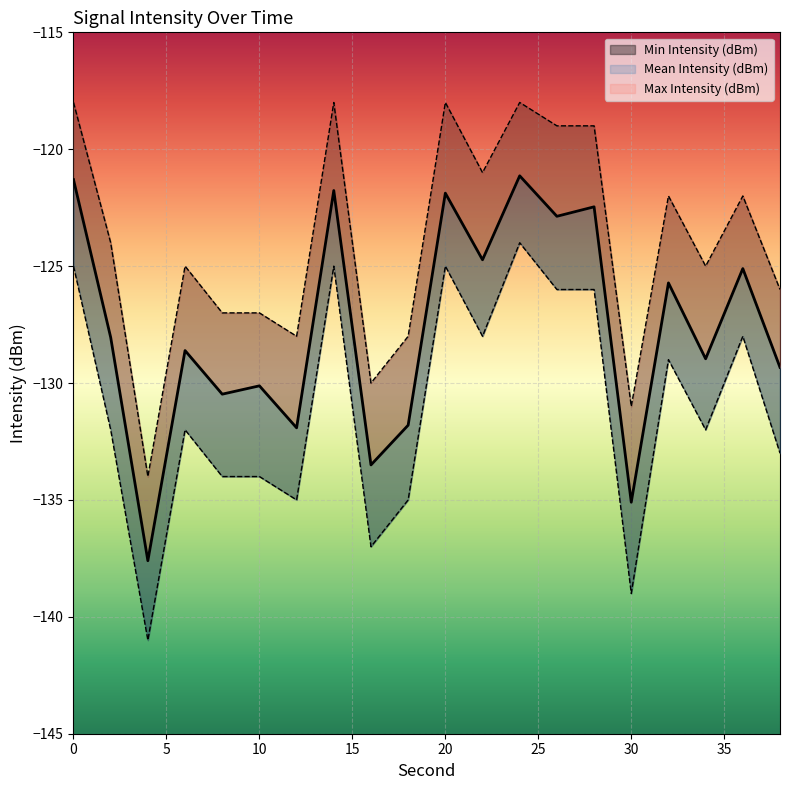

Which series has the largest range (max minus min)?

Min Intensity (dBm)